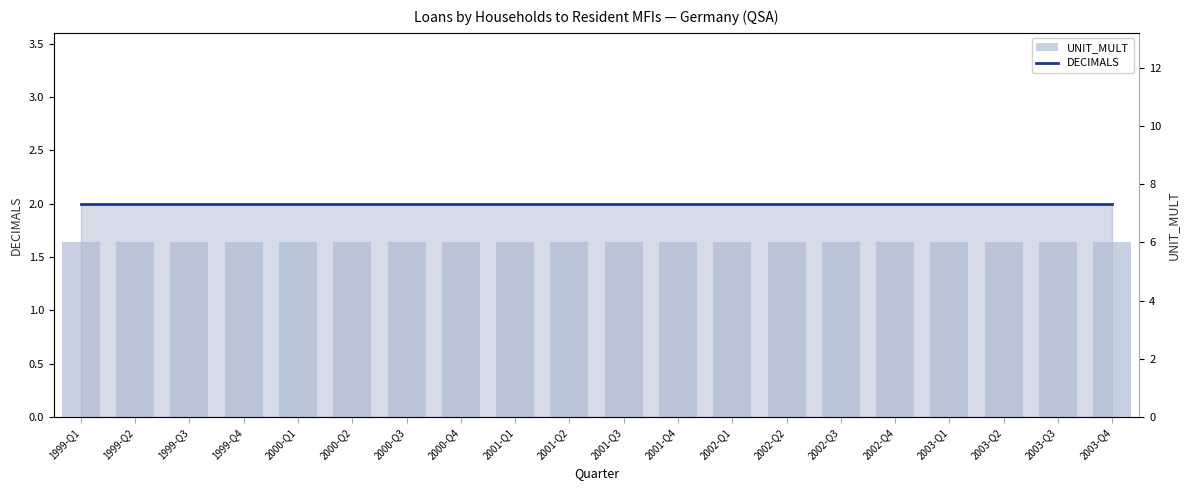

Which label corresponds to the smallest value in the chart?

1999-Q1